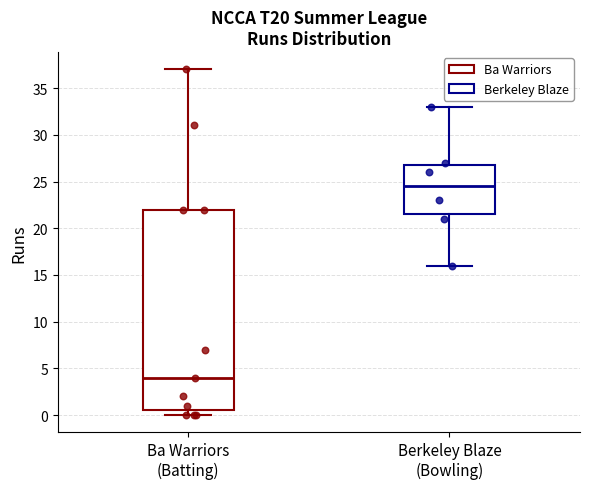

Where is the upper edge of the box for Berkeley Blaze (Bowling) on the y-axis? The values are not printed on the chart, so give them approximately, as read against the axis.

27.0